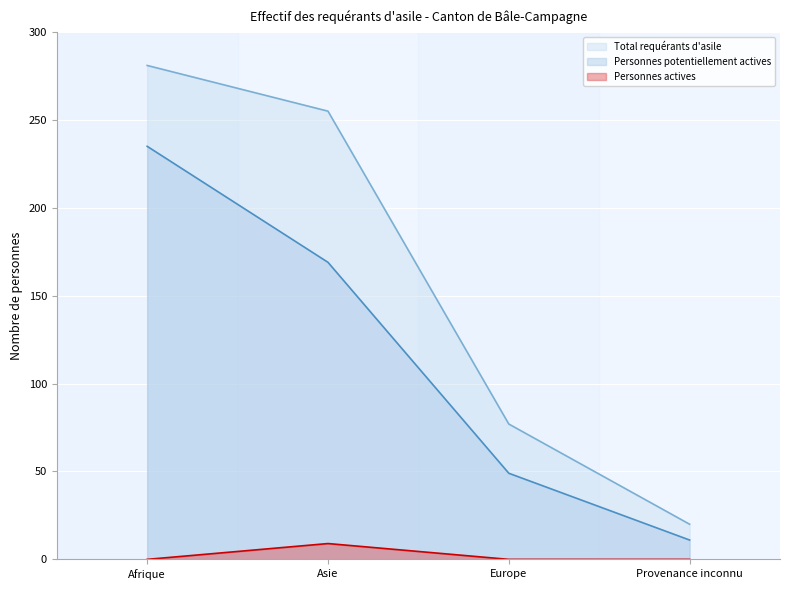

List the labels in order of Personnes actives value, largest first.

Asie, Afrique, Europe, Provenance inconnu